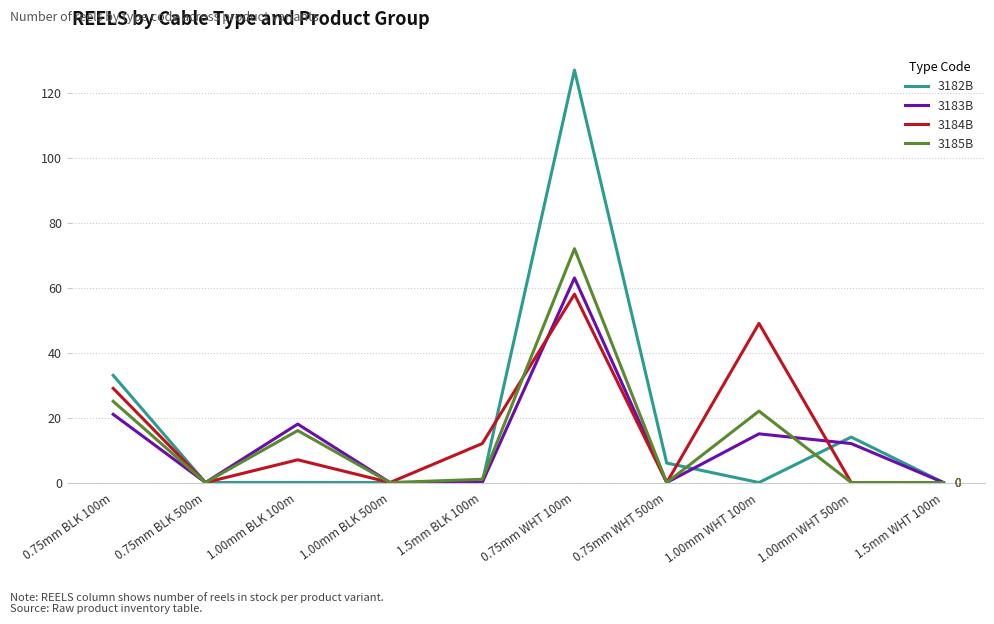

Is the value of 3185B at 1.00mm WHT 500m greater than the value of 3184B at 1.5mm BLK 100m?

No